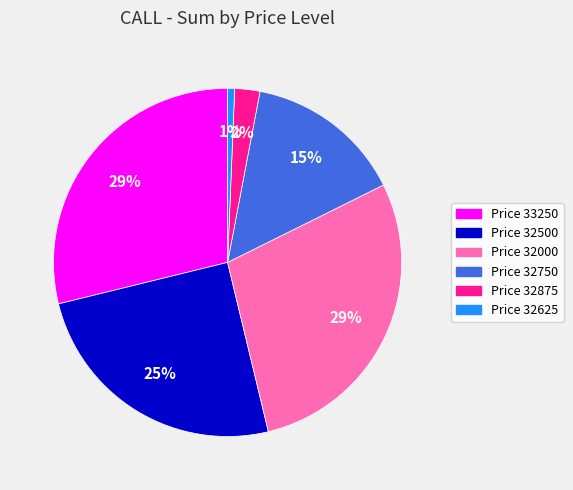

How many segments does this pie chart have?

6